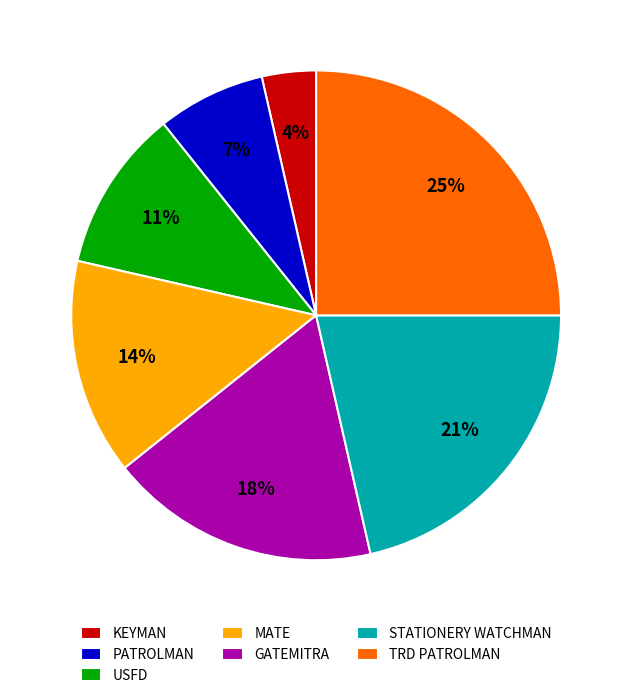

Which has a higher value, TRD PATROLMAN or MATE?

TRD PATROLMAN